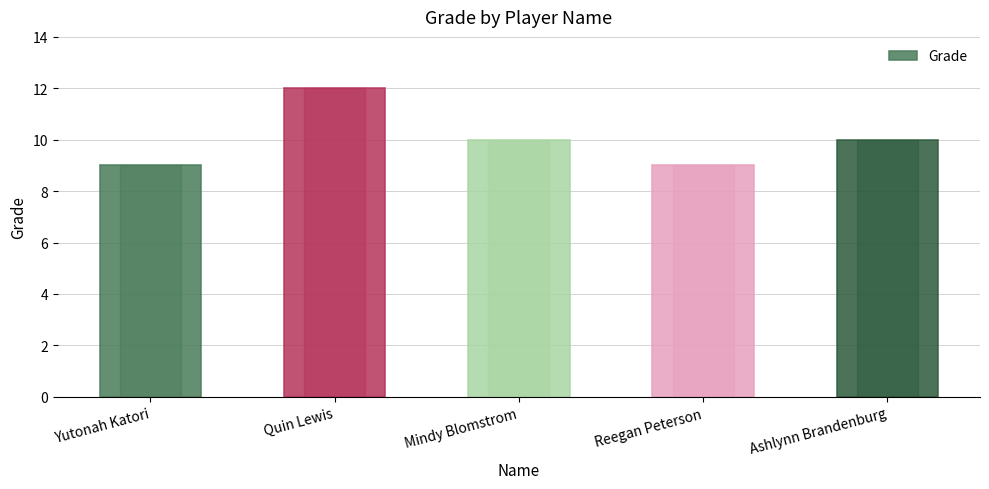

What is the difference between the maximum and minimum values?

3